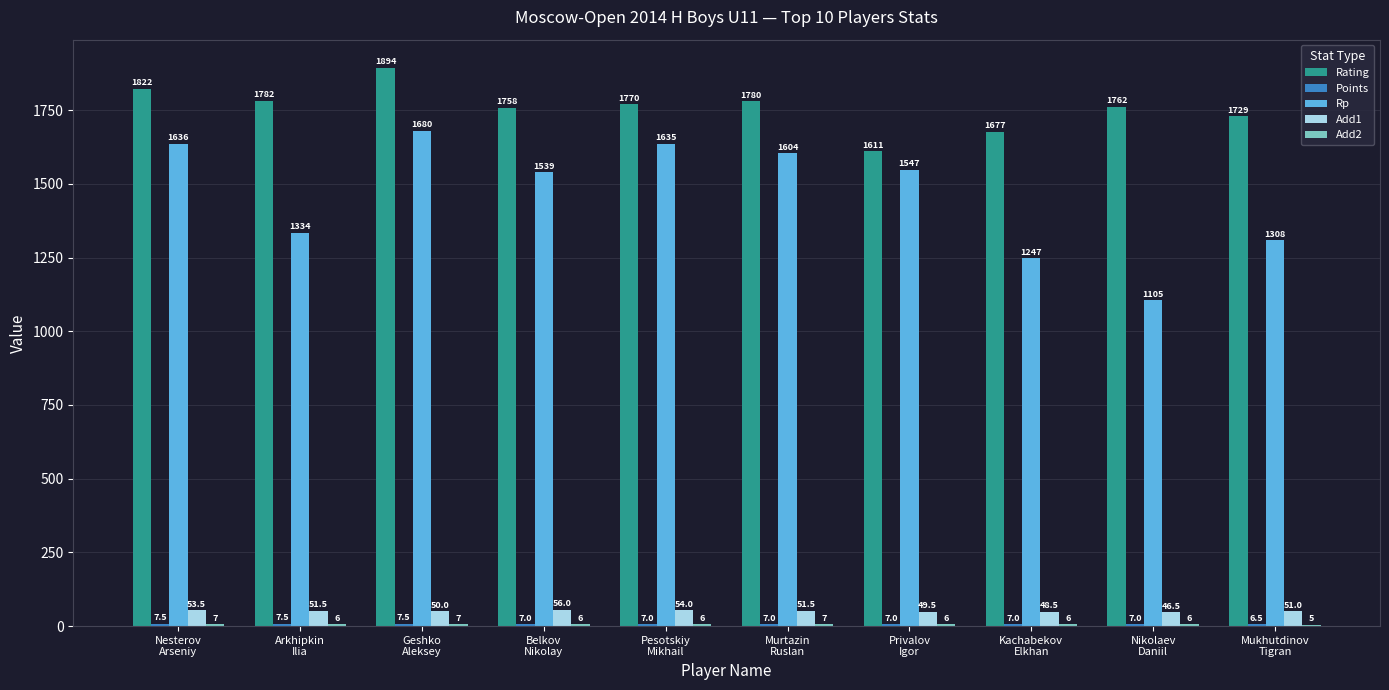

What is the sum of all Rating values?

17585.0